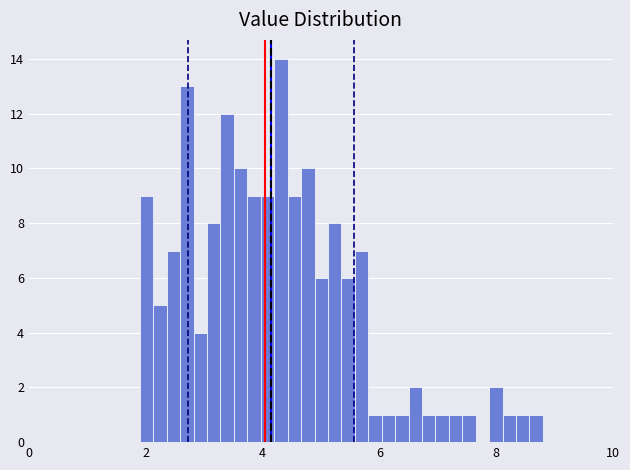

Read against the x-axis, roughly where is the centre of the tallest bar?

4.4